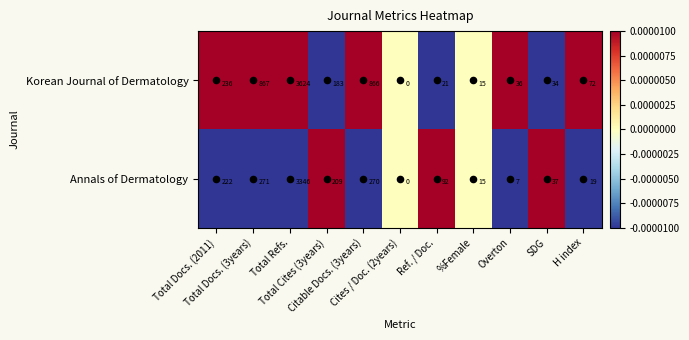

What is the maximum value for Annals of Dermatology?

3346